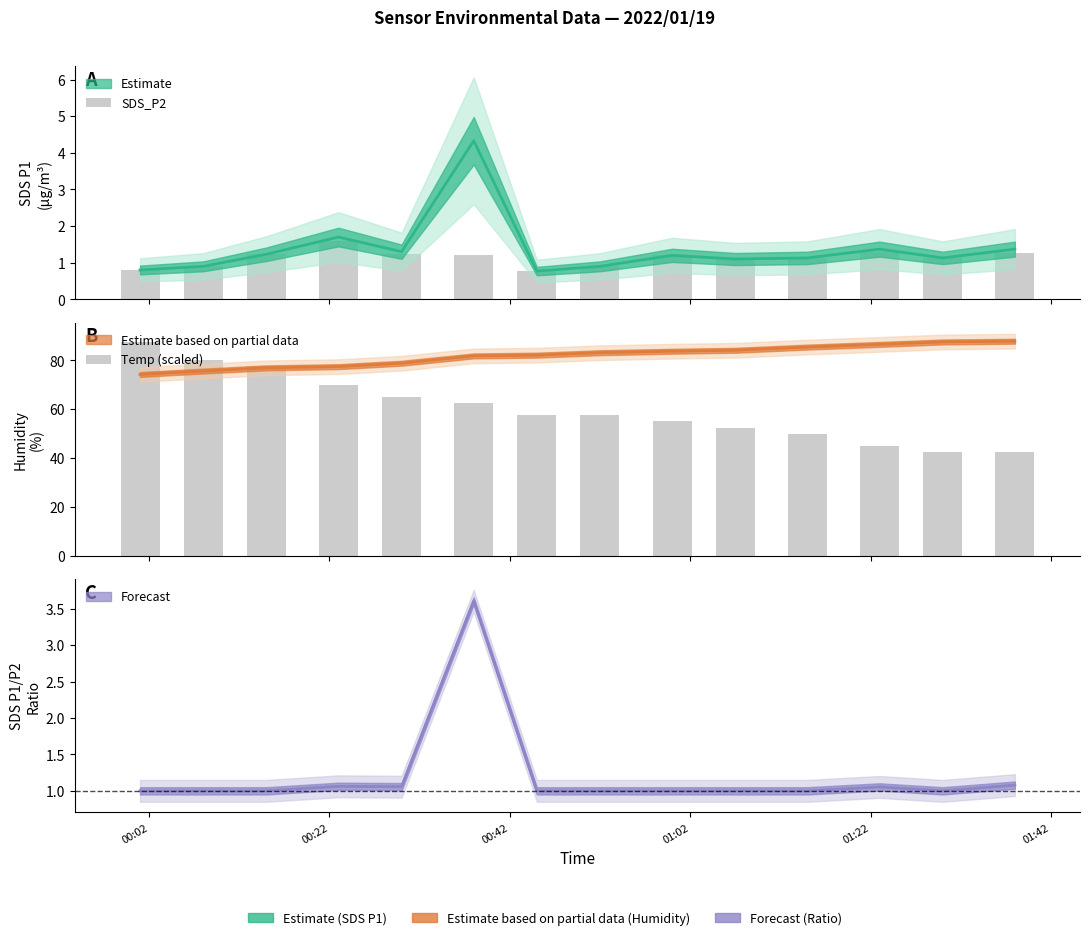

Which label corresponds to the largest value in the chart?

00:02